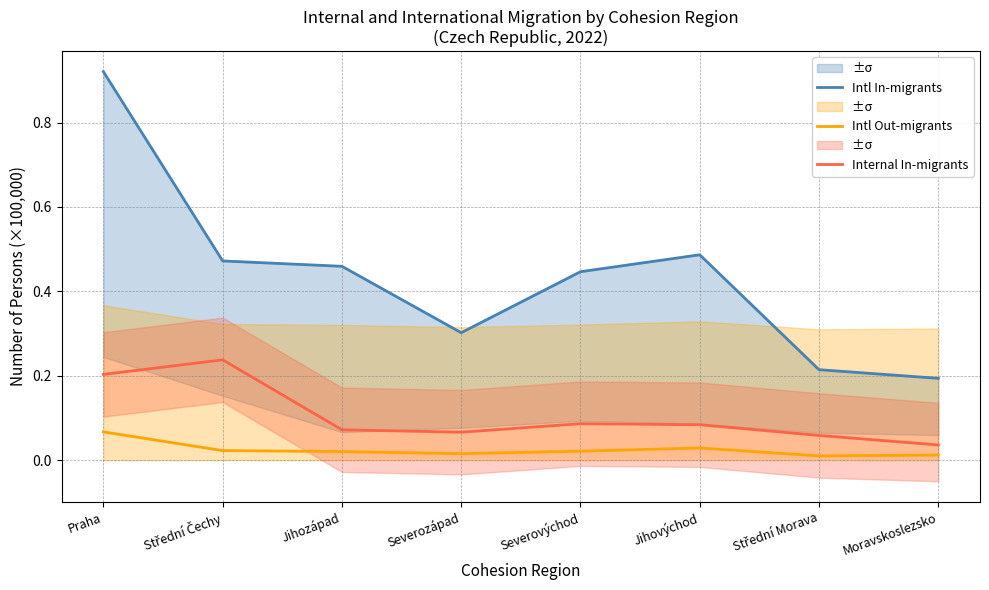

True or false: Intl In-migrants and Intl Out-migrants intersect in this chart.

False